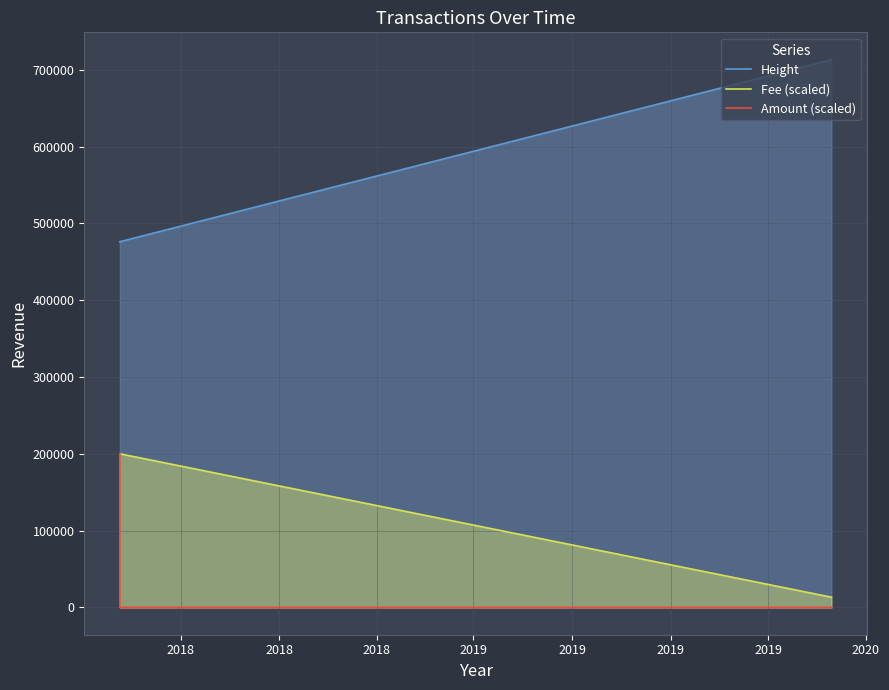

What is the lowest value of the Height series?

476252